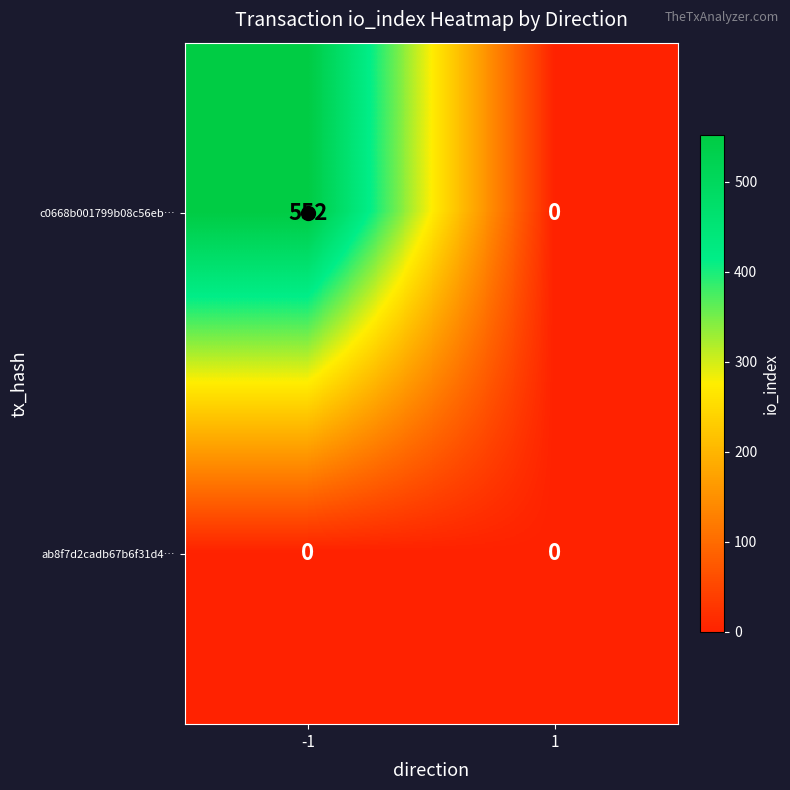

Is it true that c0668b001799b08c56eb… equals -208 at 1?

False